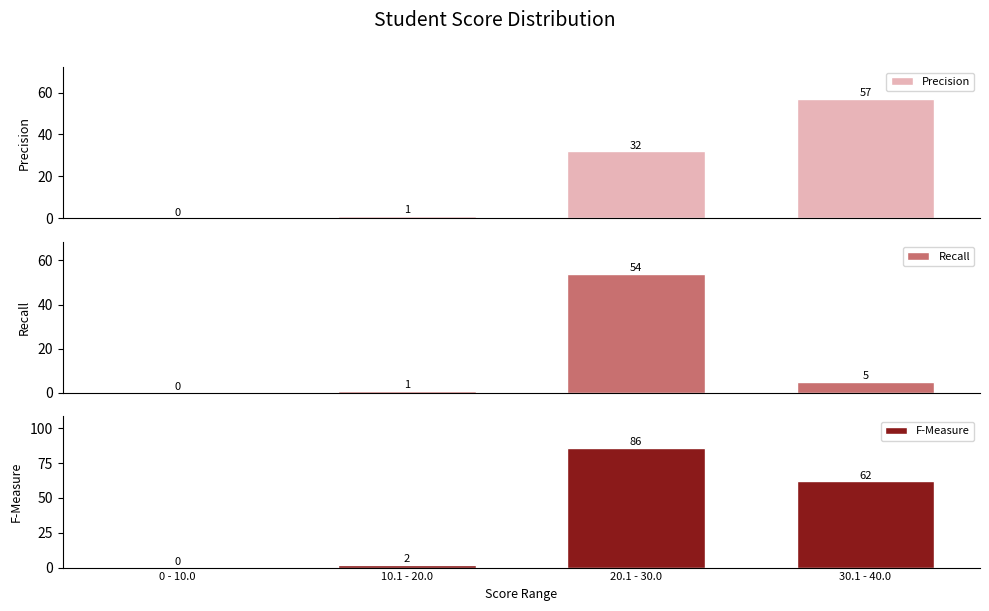

What is the difference between the maximum and minimum values in the Recall series?

54